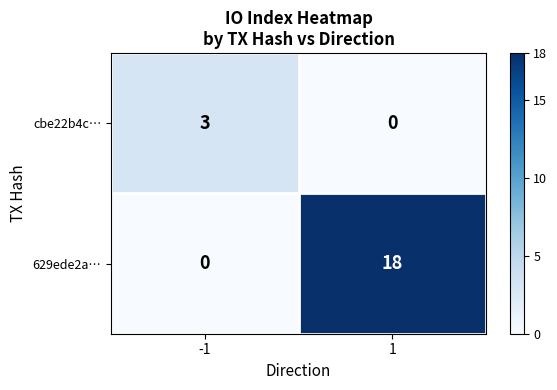

What is the greatest value displayed?

18